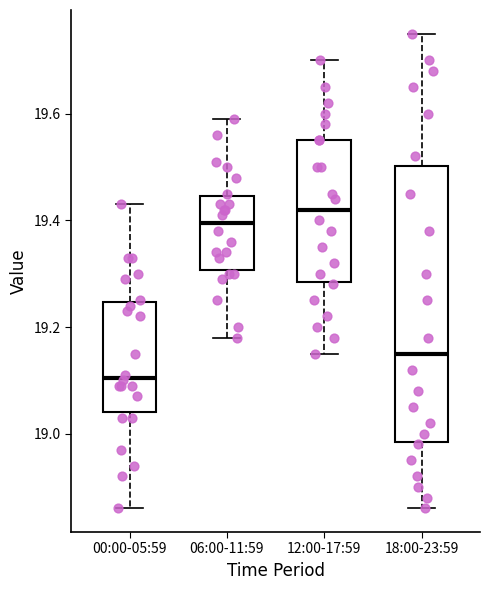

Where does the upper whisker of the box for 18:00-23:59 end on the y-axis? The values are not printed on the chart, so give them approximately, as read against the axis.

19.76